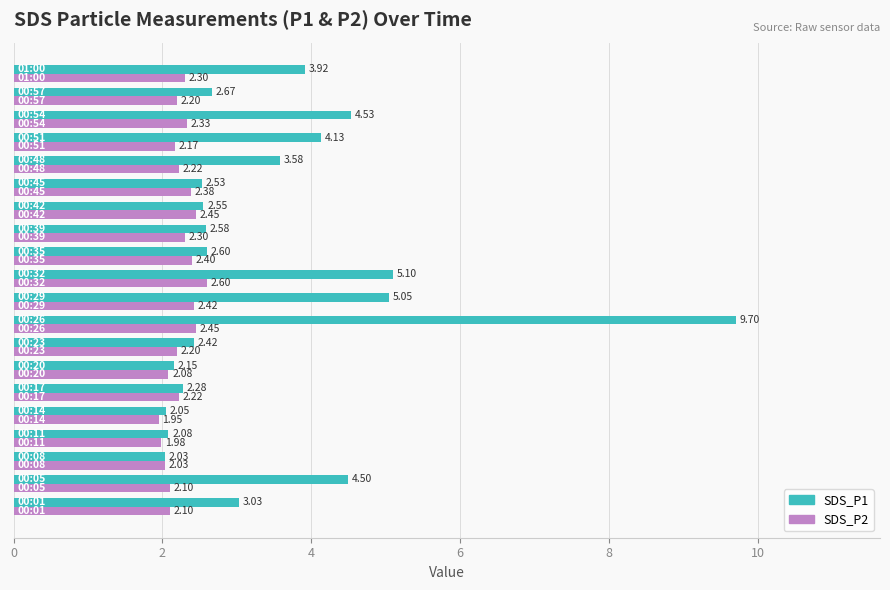

List the series in order of their overall mean, lowest first.

SDS_P2, SDS_P1